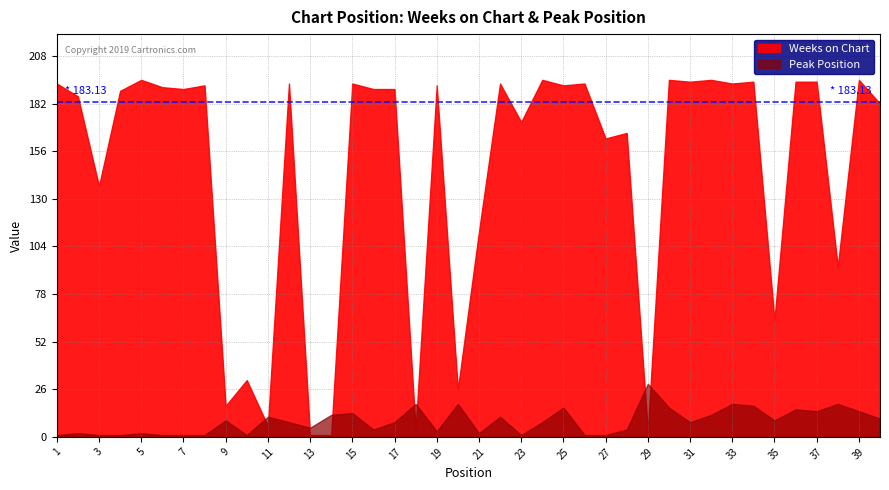

Reading left to right, transcribe all the data shown in this chart.

Weeks on Chart: 1=193	2=186	3=137	4=189	5=195	6=191	7=190	8=192	9=17	10=31	11=6	12=193	13=1	14=1	15=193	16=190	17=190	18=4	19=192	20=26	21=112	22=193	23=172	24=195	25=192	26=193	27=163	28=166	29=3	30=195	31=194	32=195	33=193	34=194	35=64	36=194	37=194	38=93	39=195	40=182
Peak Position: 1=1	2=2	3=1	4=1	5=2	6=1	7=1	8=1	9=9	10=1	11=11	12=8	13=5	14=12	15=13	16=4	17=8	18=18	19=3	20=18	21=2	22=11	23=1	24=8	25=16	26=1	27=1	28=4	29=29	30=16	31=8	32=12	33=18	34=17	35=9	36=15	37=14	38=18	39=14	40=10